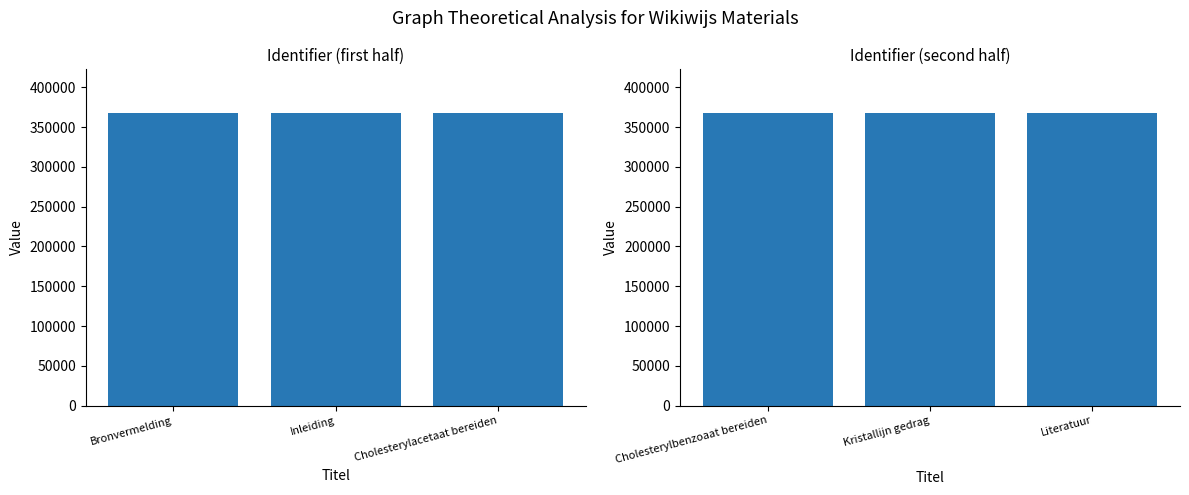

What position from the right is Literatuur?

1